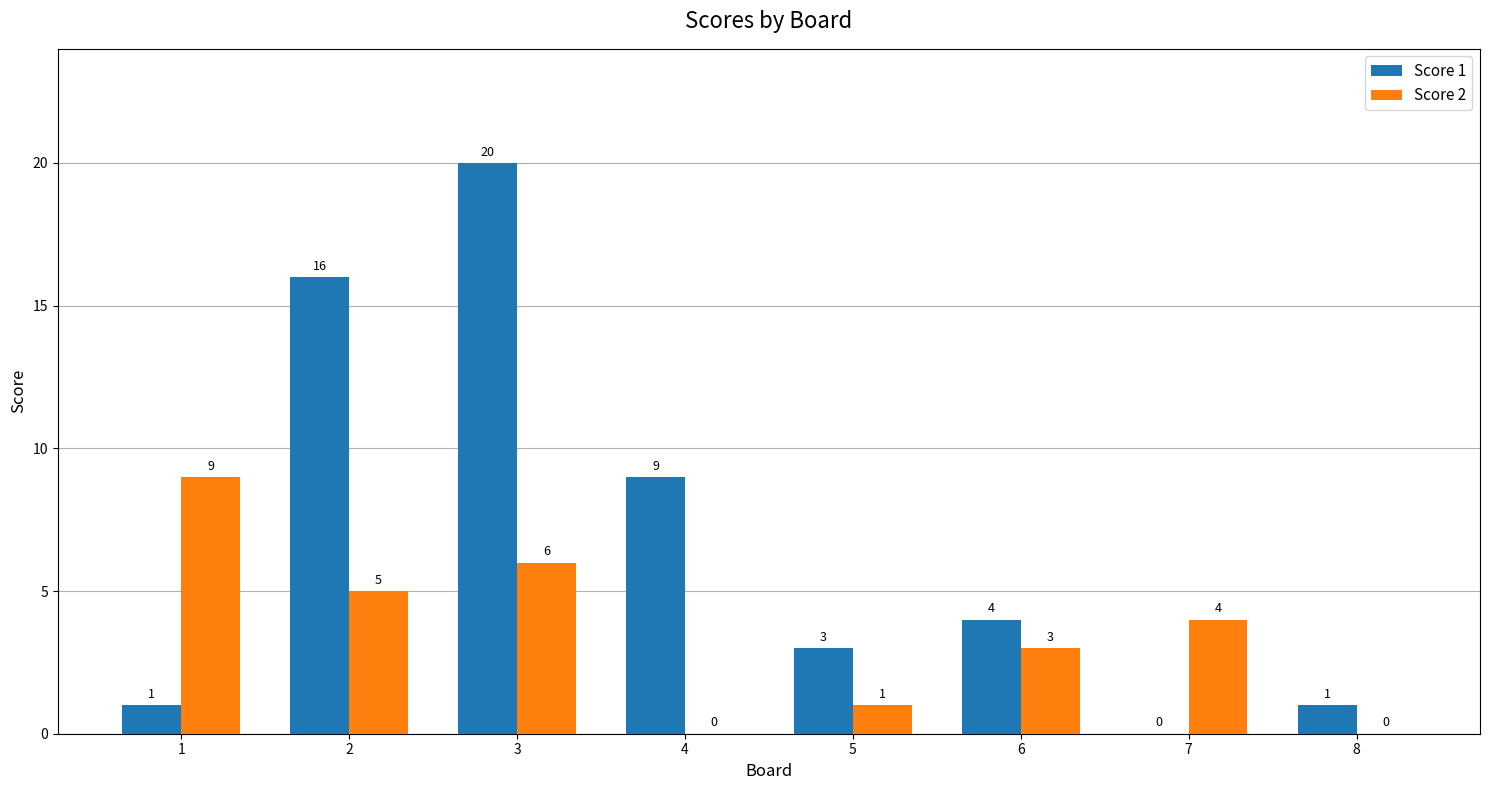

At which category is the sum across all series the highest?

3